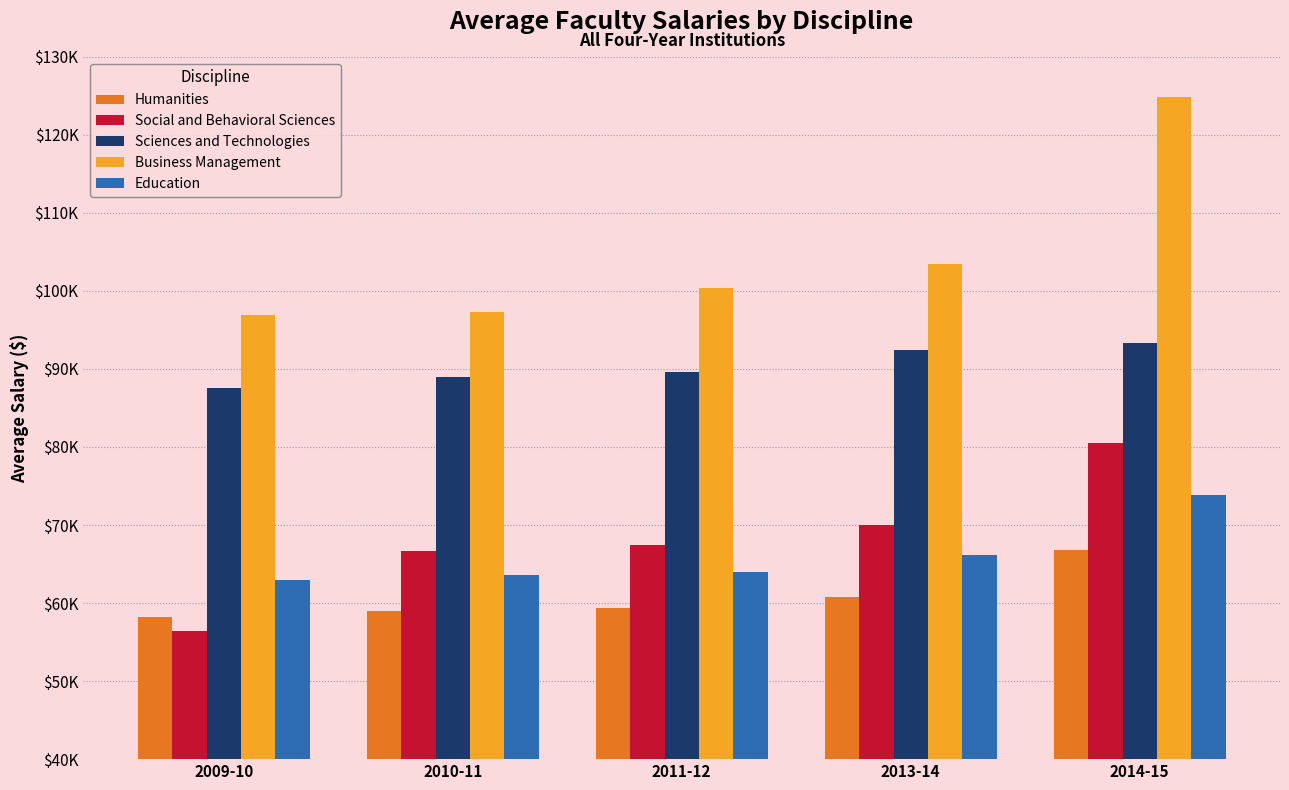

At which category is the sum across all series the highest?

2014-15